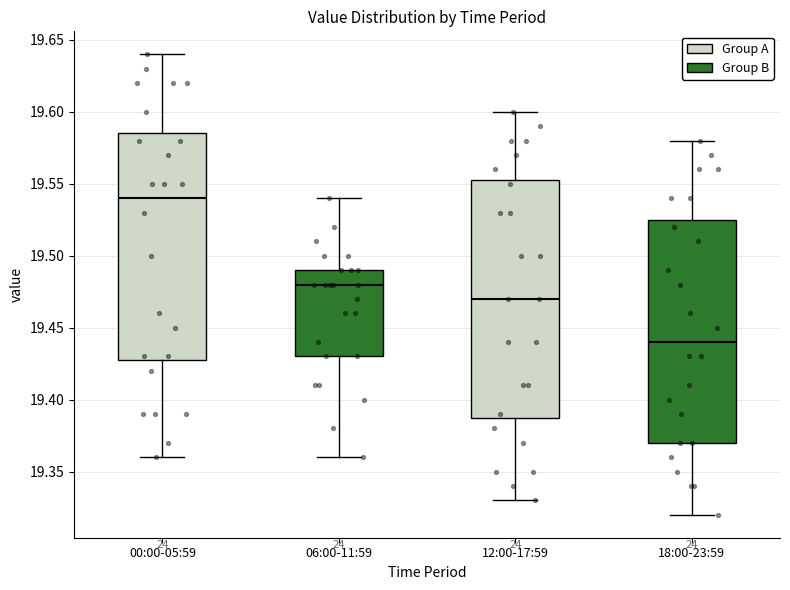

Reading left to right, transcribe this box plot: for each box, give where its median line is, the range the box spans, and where its two whiskers end, as read against the y-axis. The values are not printed on the chart, so give them approximately, as read against the axis.

00:00-05:59: median 19.540, box 19.430 to 19.585, whiskers 19.360 to 19.640
06:00-11:59: median 19.480, box 19.430 to 19.490, whiskers 19.360 to 19.540
12:00-17:59: median 19.470, box 19.390 to 19.555, whiskers 19.330 to 19.600
18:00-23:59: median 19.440, box 19.370 to 19.525, whiskers 19.320 to 19.580